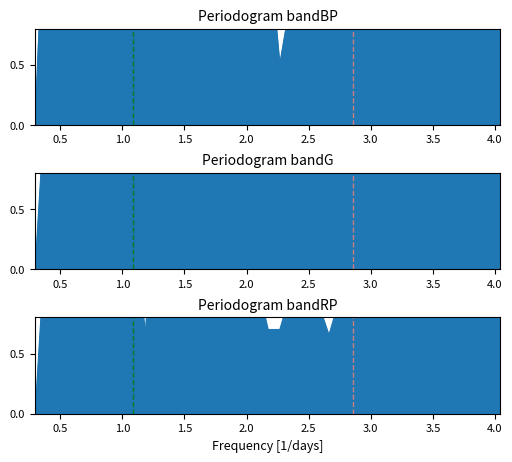

How many positive values does the bandBP_line series have?

38